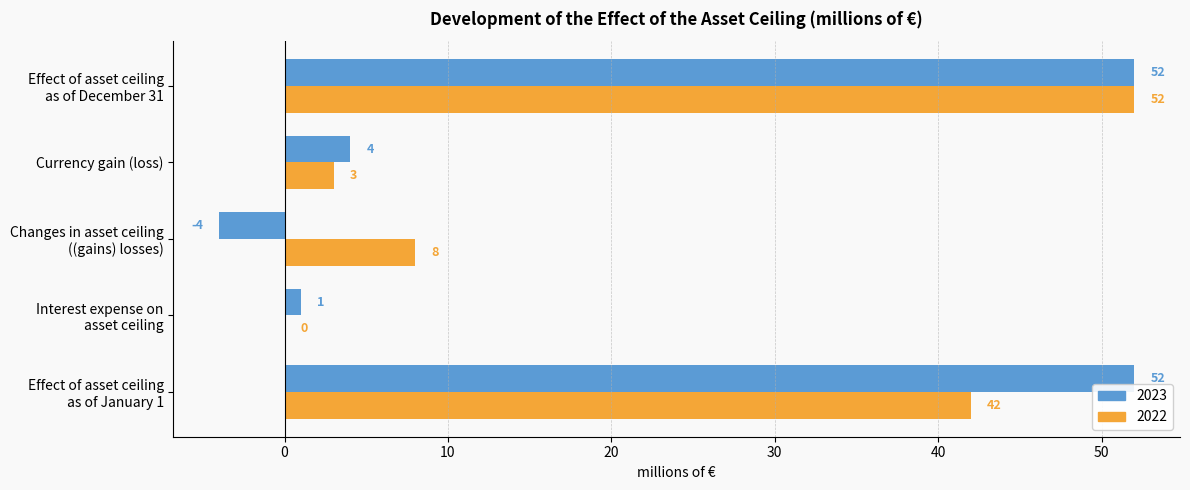

At which label is 2023 closest to 24?

Currency gain (loss)